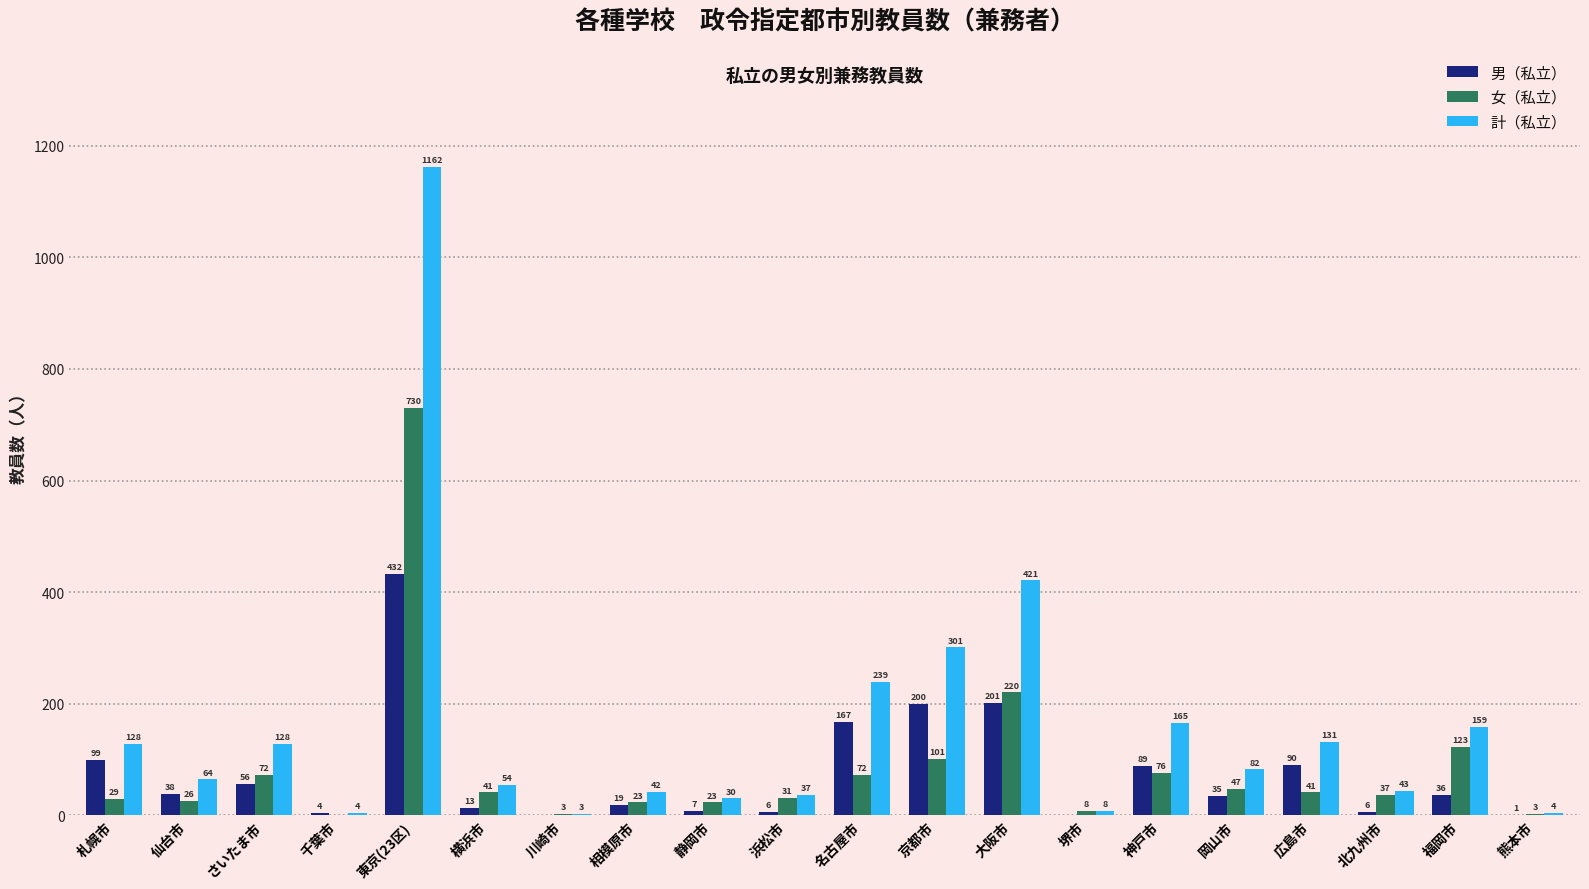

Reading left to right, what are all the values shown in this chart?

男（私立）: 札幌市=99	仙台市=38	さいたま市=56	千葉市=4	東京(23区)=432	横浜市=13	川崎市=0	相模原市=19	静岡市=7	浜松市=6	名古屋市=167	京都市=200	大阪市=201	堺市=0	神戸市=89	岡山市=35	広島市=90	北九州市=6	福岡市=36	熊本市=1
女（私立）: 札幌市=29	仙台市=26	さいたま市=72	千葉市=0	東京(23区)=730	横浜市=41	川崎市=3	相模原市=23	静岡市=23	浜松市=31	名古屋市=72	京都市=101	大阪市=220	堺市=8	神戸市=76	岡山市=47	広島市=41	北九州市=37	福岡市=123	熊本市=3
計（私立）: 札幌市=128	仙台市=64	さいたま市=128	千葉市=4	東京(23区)=1162	横浜市=54	川崎市=3	相模原市=42	静岡市=30	浜松市=37	名古屋市=239	京都市=301	大阪市=421	堺市=8	神戸市=165	岡山市=82	広島市=131	北九州市=43	福岡市=159	熊本市=4